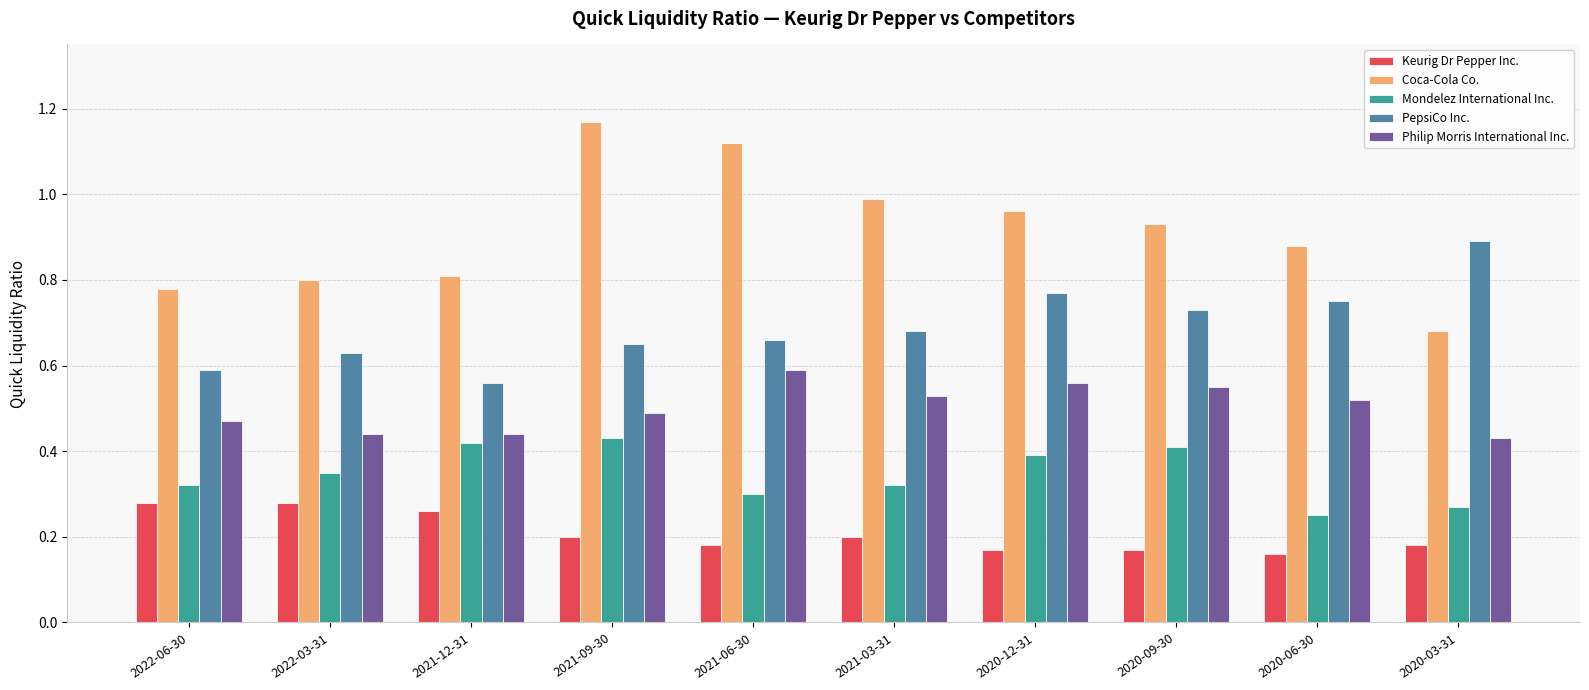

What is the sum of all Coca-Cola Co. values?

9.1